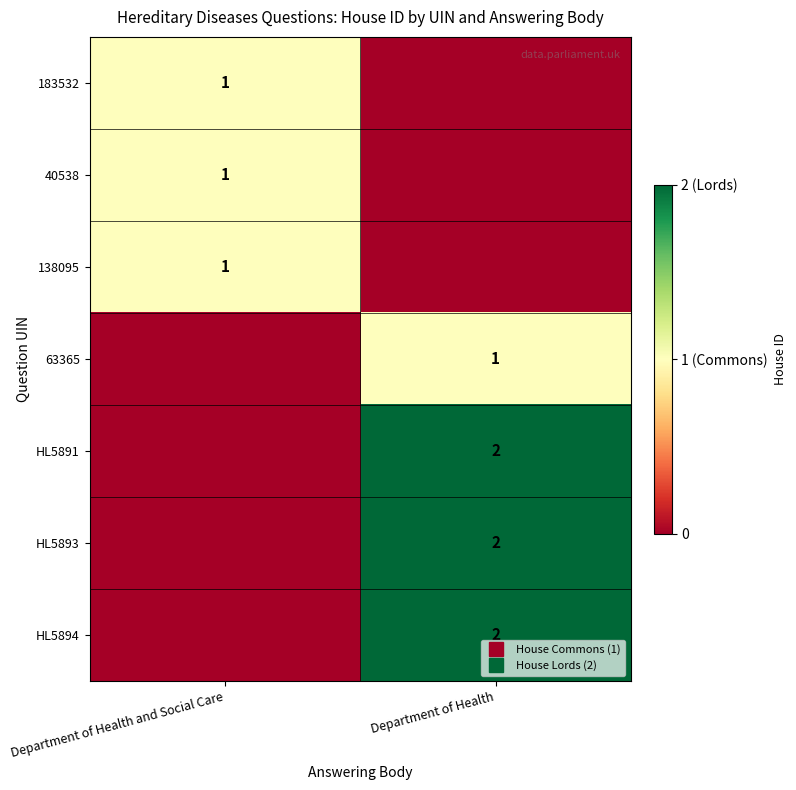

What is the difference between the 63365 values at Department of Health and Social Care and Department of Health?

1